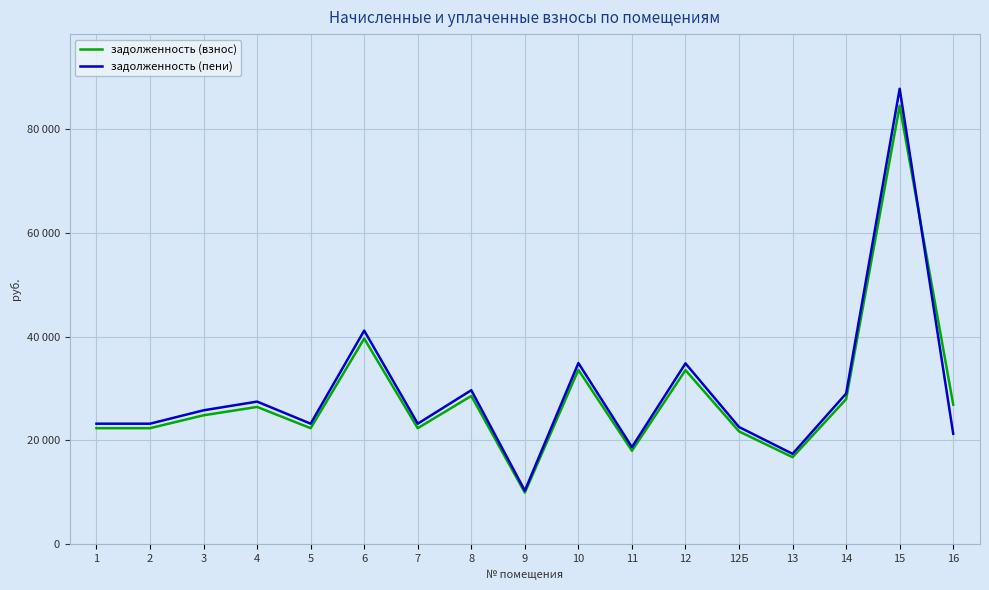

The value of задолженность (взнос) at 12Б is 5176.9. True or false?

False